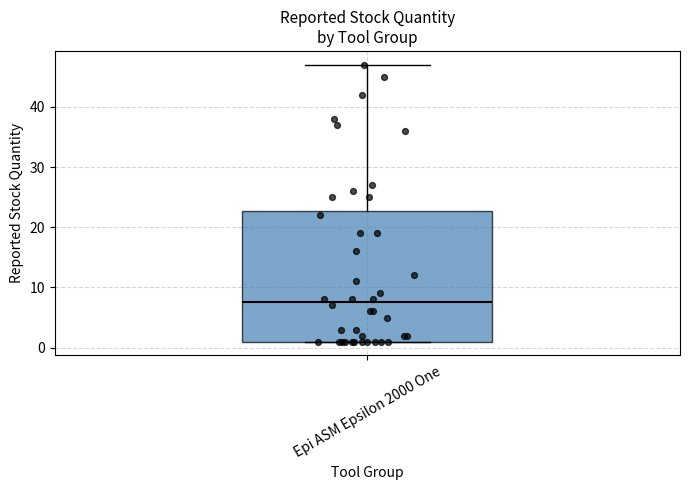

Read this box plot against the y-axis: the position of the median line, the range covered by the box, and the ends of both whiskers. The values are not printed on the chart, so give them approximately, as read against the axis.

median 8, box 1 to 23, whiskers 1 to 47